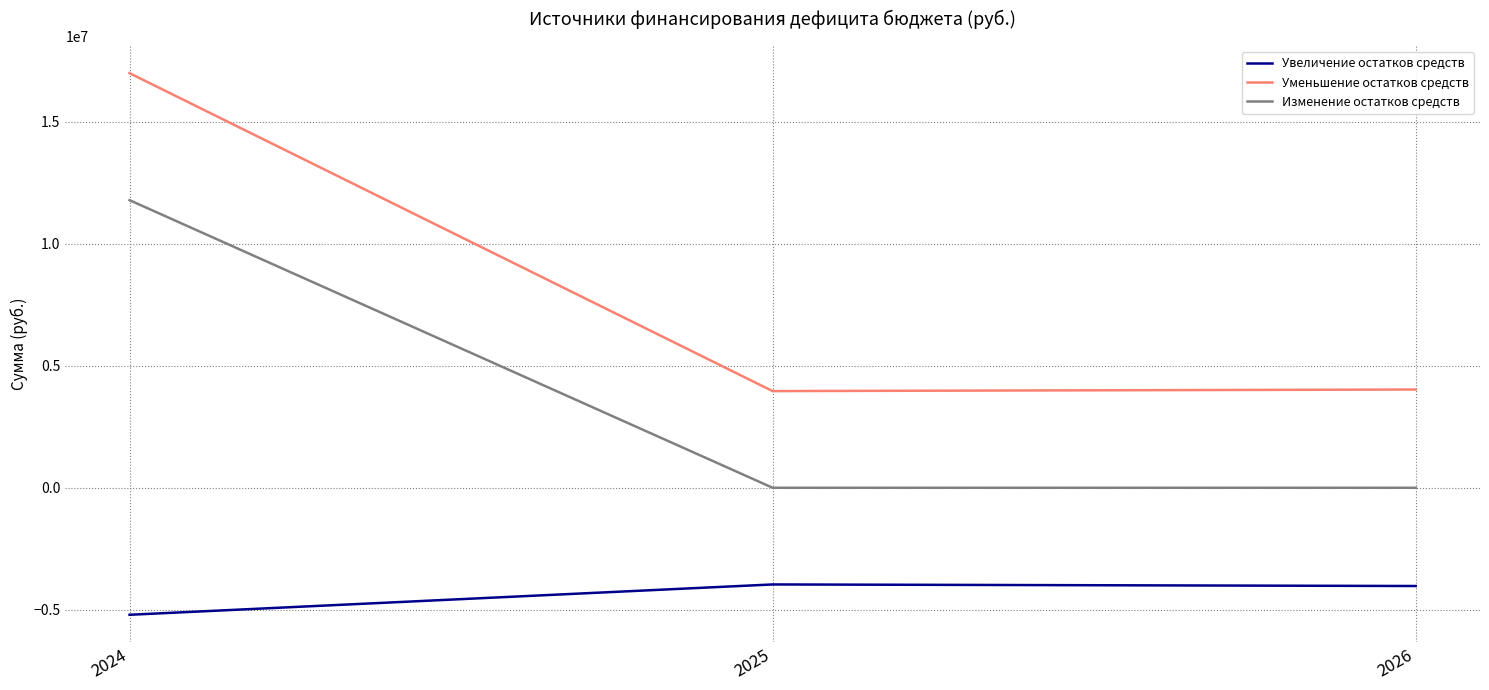

Does the chart display data point markers on the line(s)?

No